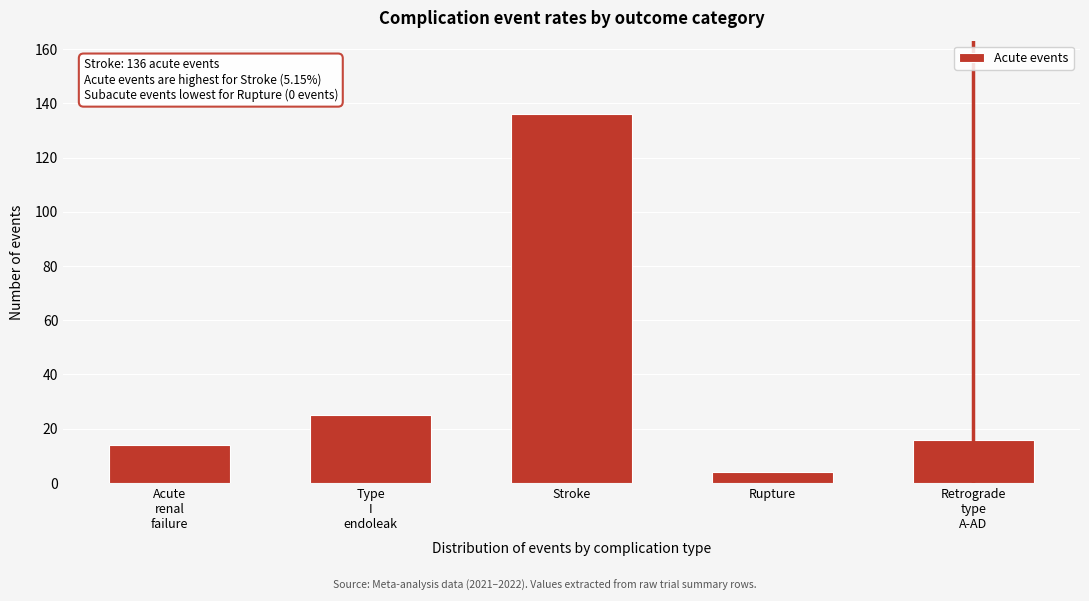

Reading right to left, extract all data points from this chart.

16	4	136	25	14